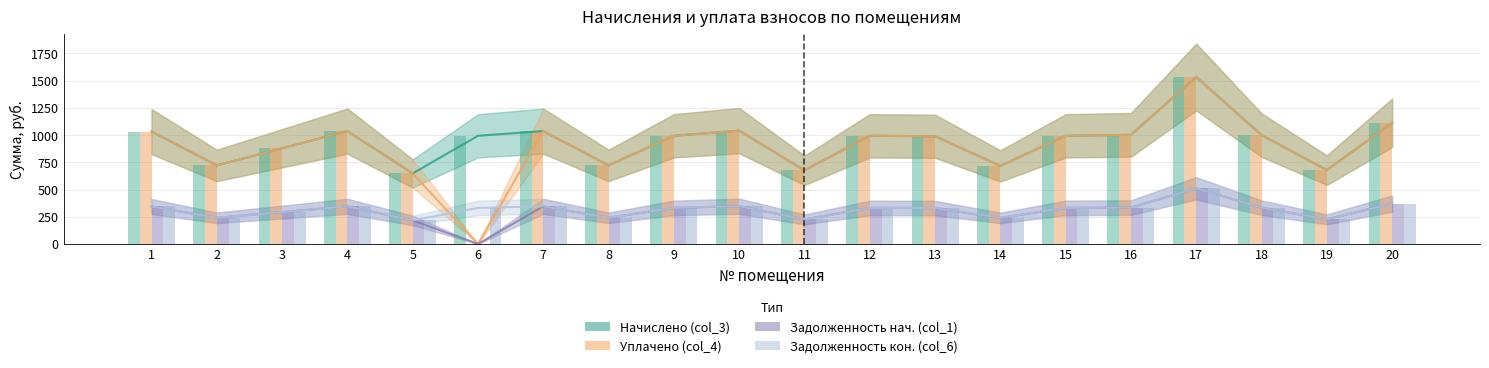

What are all the series names shown in the legend?

Начислено (col_3), Уплачено (col_4), Задолженность нач. (col_1), Задолженность кон. (col_6)